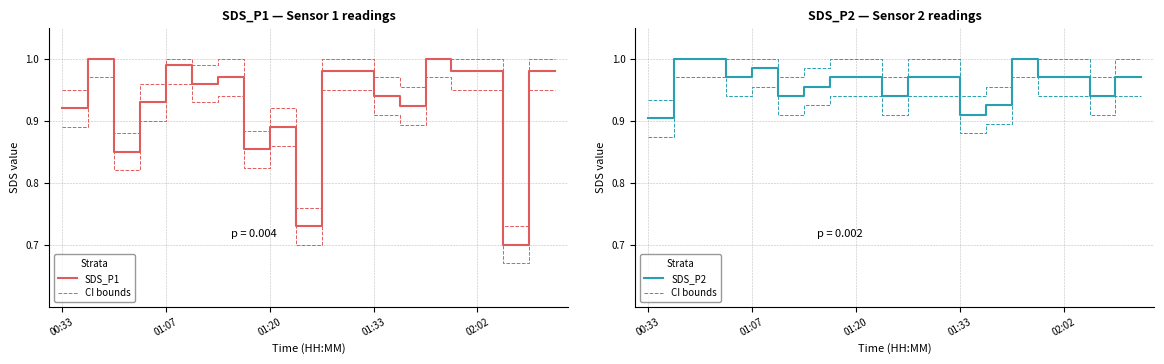

In SDS_P1 upper CI, how many points are lower than both neighbors (excluding endpoints)?

6